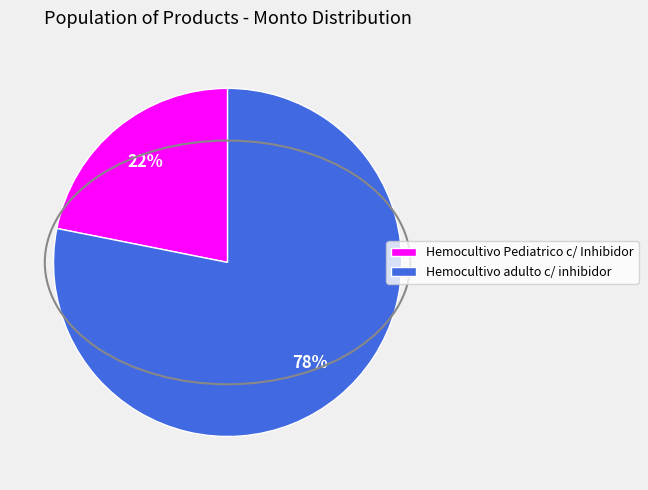

Is it true that Hemocultivo Pediatrico c/ Inhibidor is 16% of the pie?

False